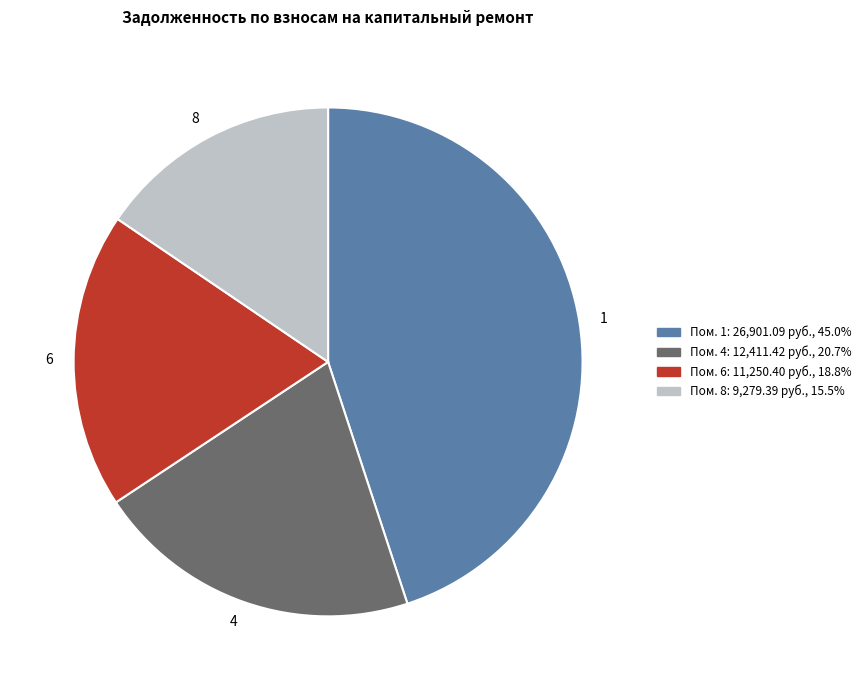

Is there a majority slice in this chart?

No